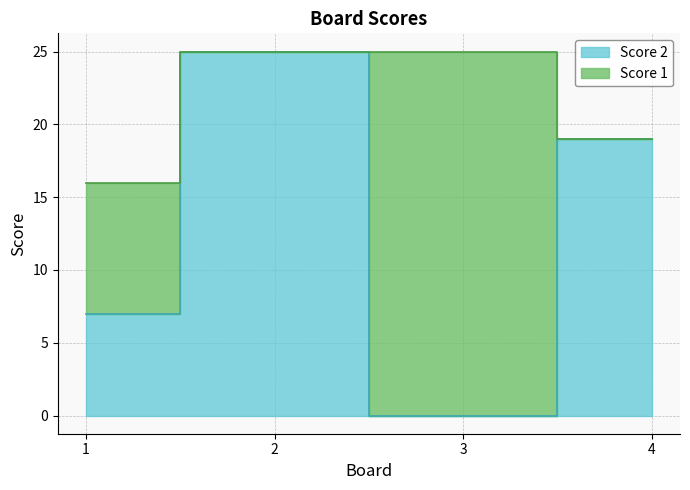

Reading left to right, extract all data points from this chart.

1=7	2=25	3=0	4=19